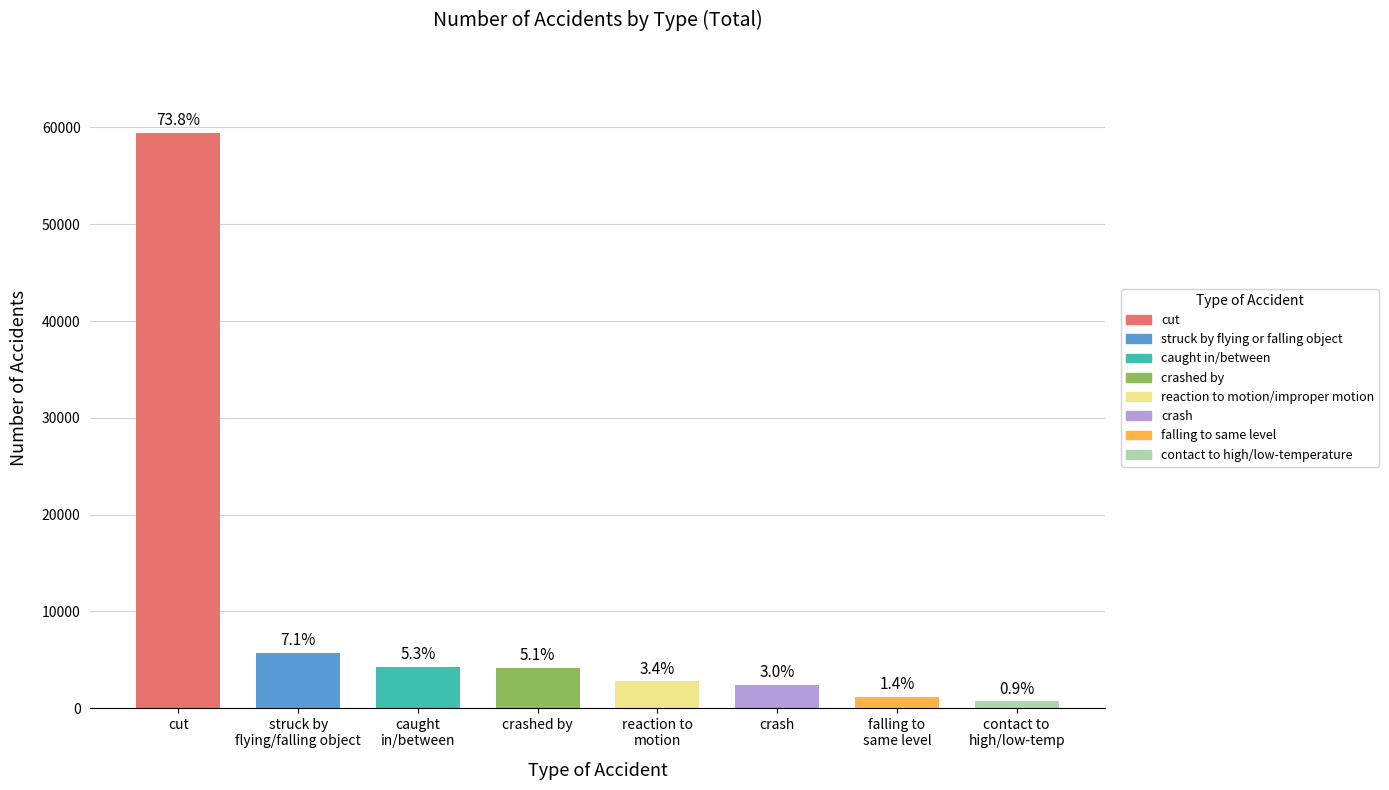

At which label is the value closest to 30049?

struck by flying or falling object